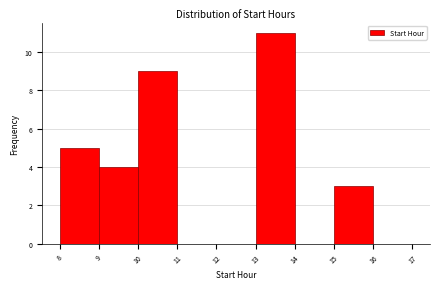

Which range on the x-axis has the tallest bar?

13 to 14